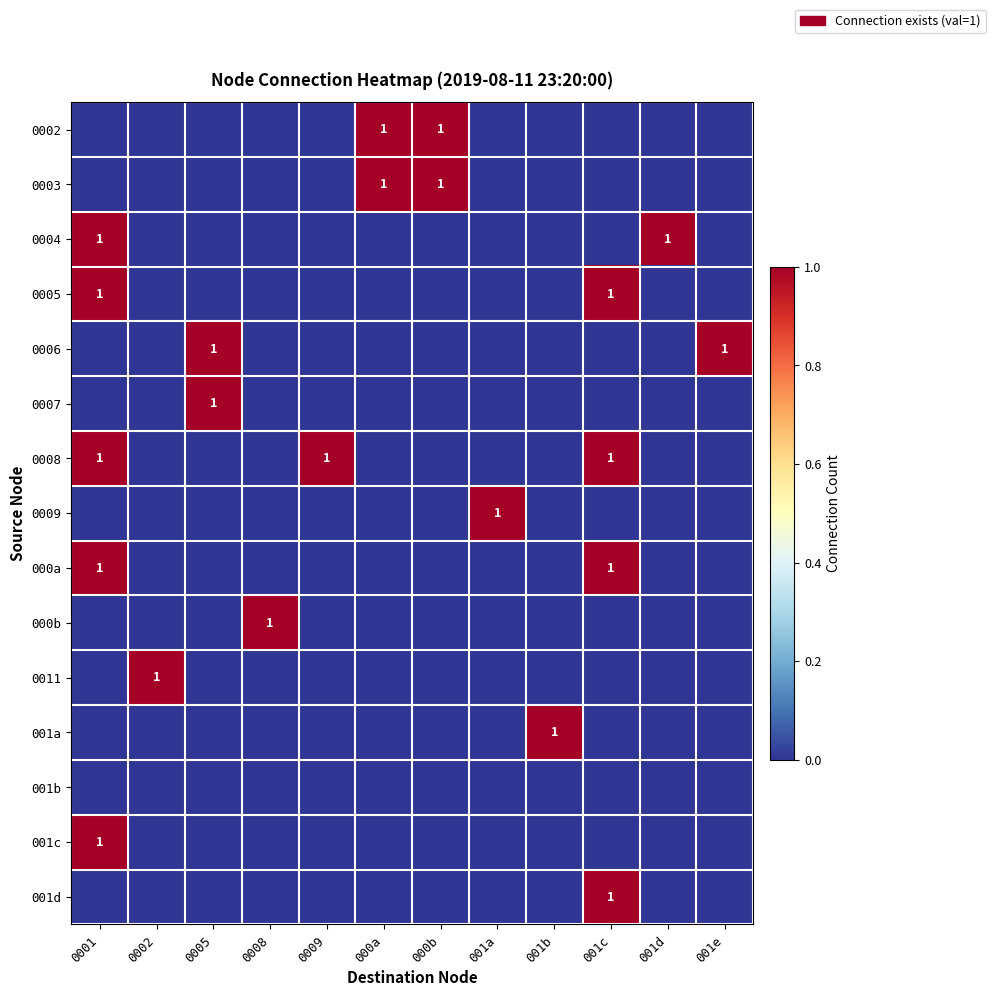

How many values in the 0004 series exceed 0?

2